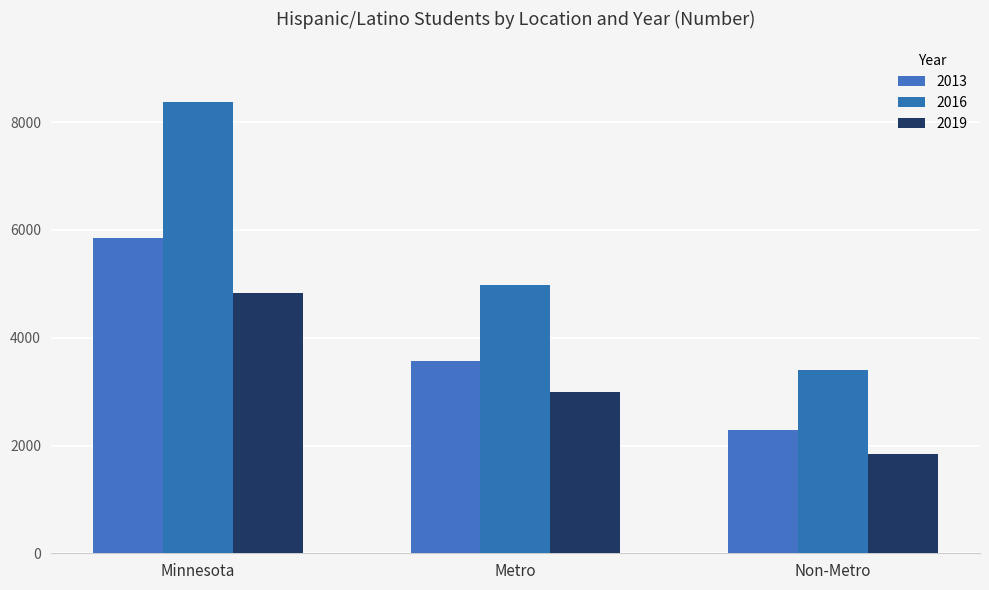

The 2013 series shows 1248 at Non-Metro. True or false?

False